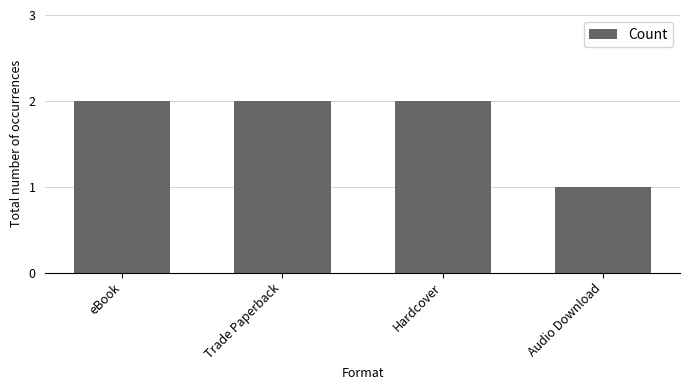

Which label corresponds to the smallest value in the chart?

Audio Download